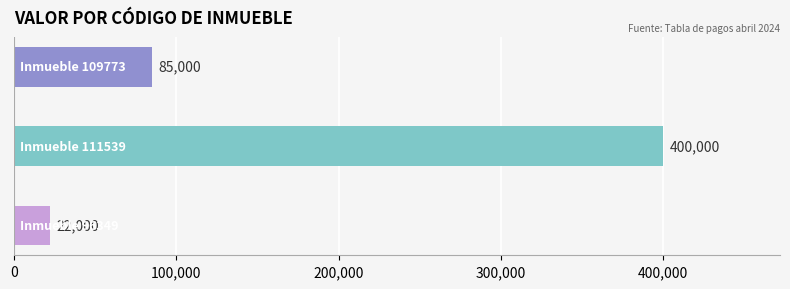

What is the difference between the maximum and minimum values?

378000